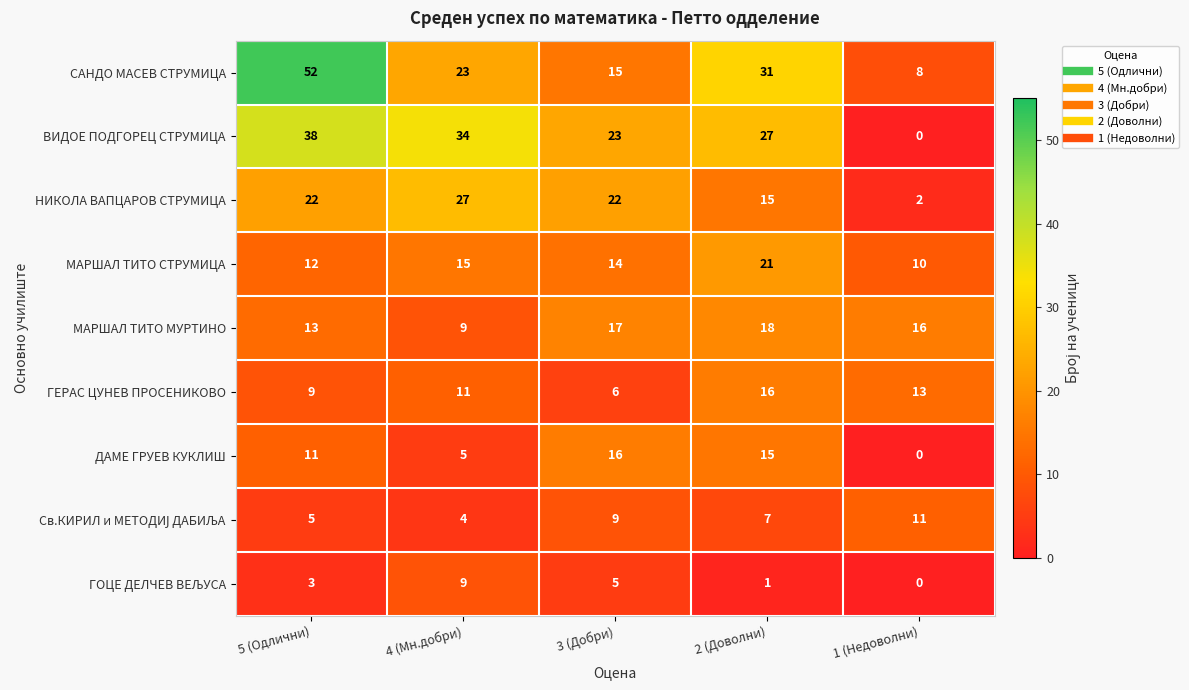

What is the spread (max minus min) of values at 5 (Одлични)?

49